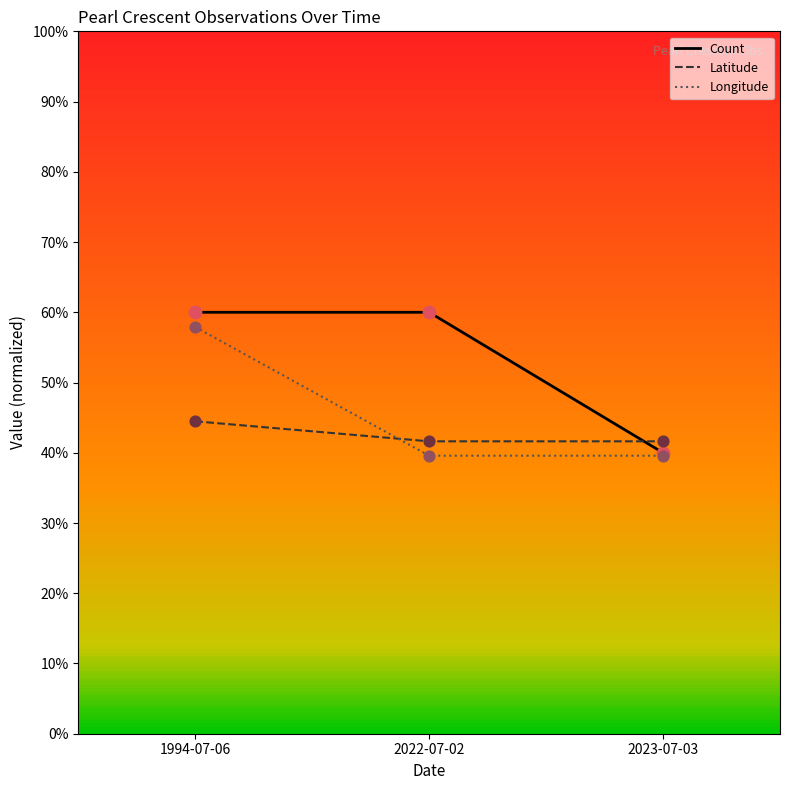

What is the difference between the highest and lowest values at 1994-07-06?

15.5